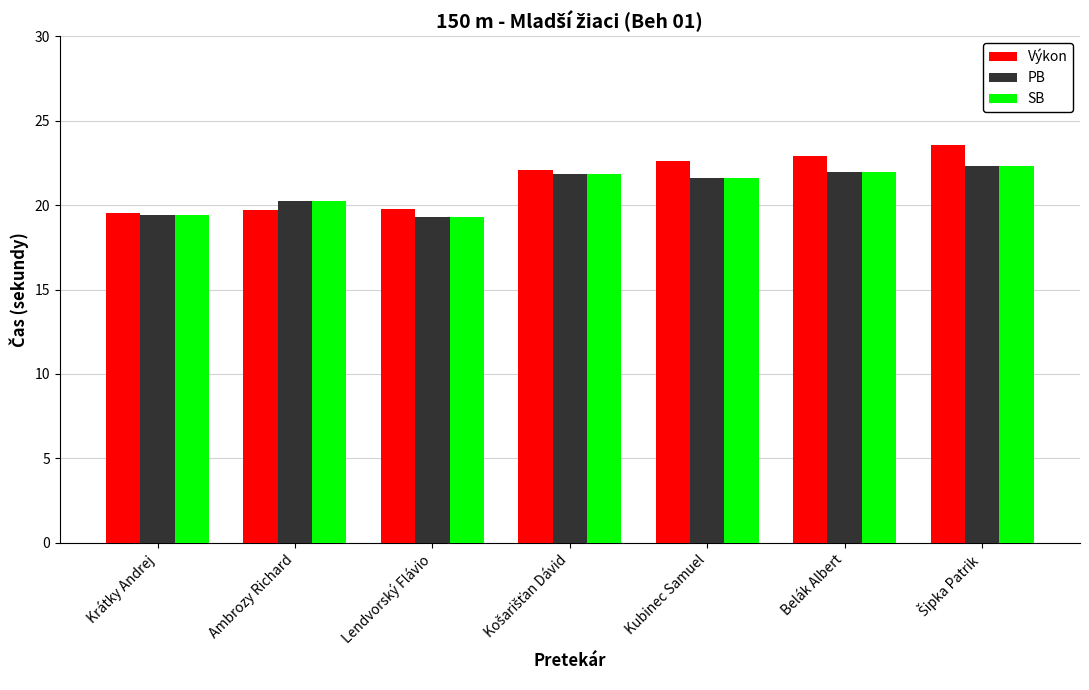

How many values in the Výkon series are below 22?

3